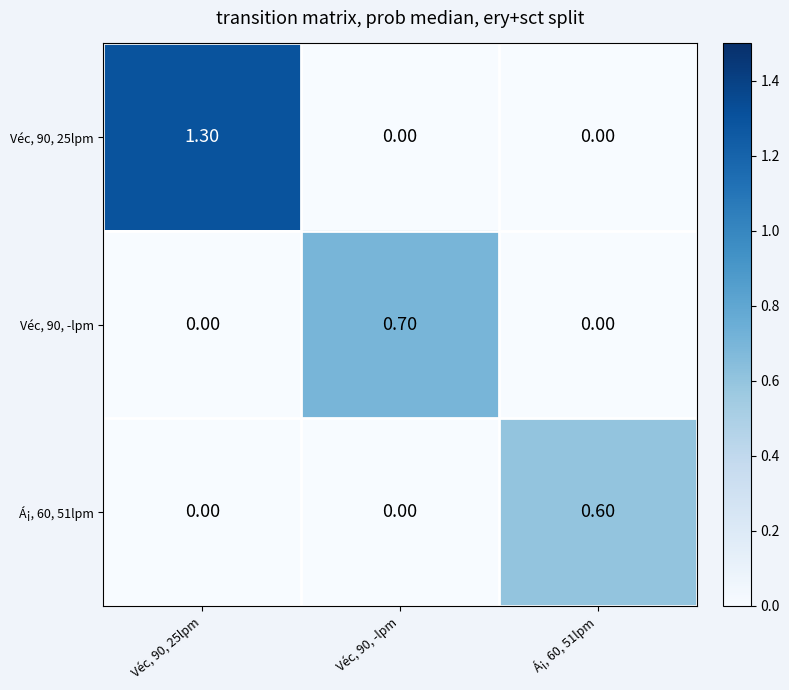

What is the sum of all Véc, 90, 25lpm values?

1.3